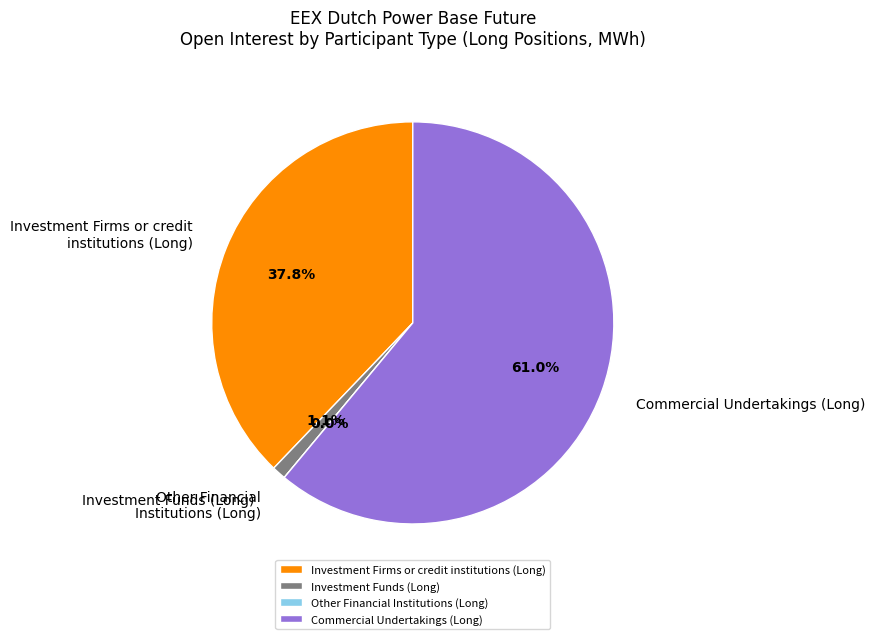

To the nearest percent, what portion does Commercial Undertakings (Long) represent?

61%